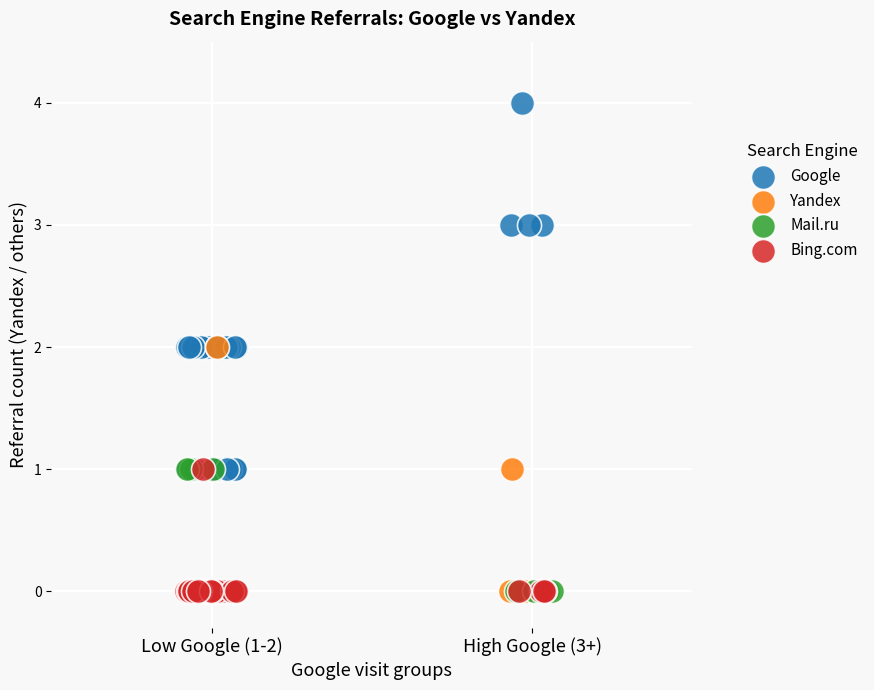

Which series reaches the maximum Y coordinate?

Google